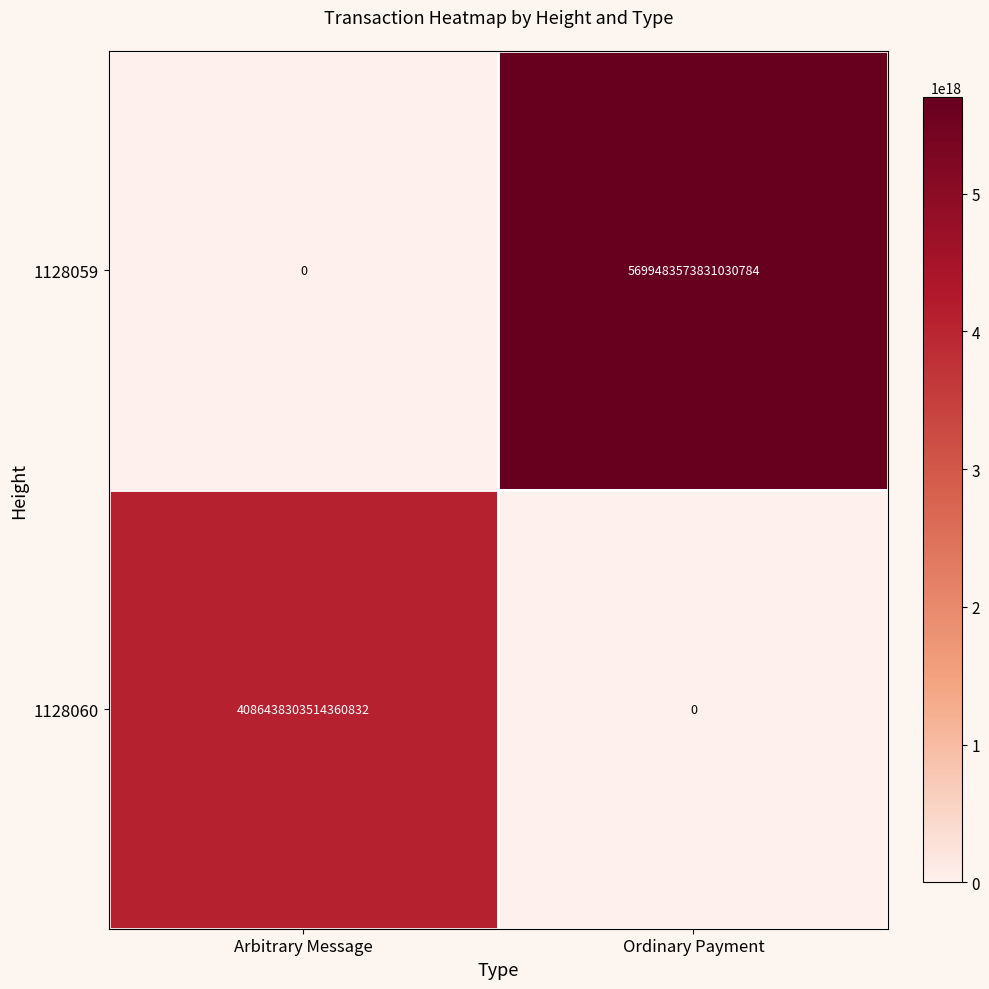

True or false: 1128060 has a value of 0 at Ordinary Payment.

True